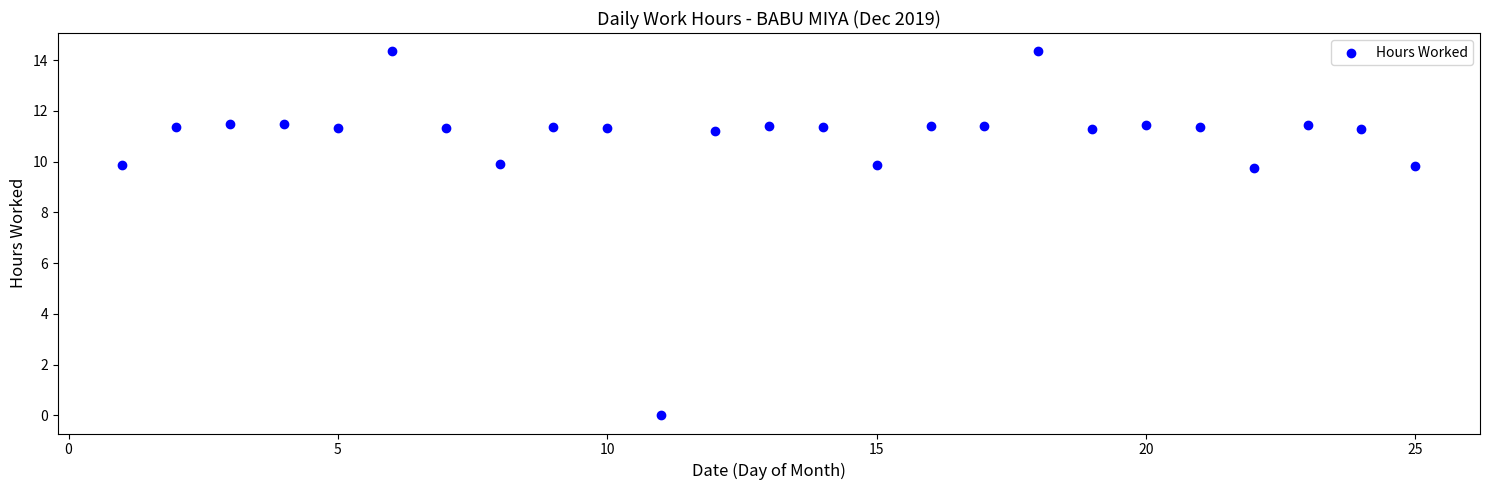

What is the range of X values (max minus min)?

24.0